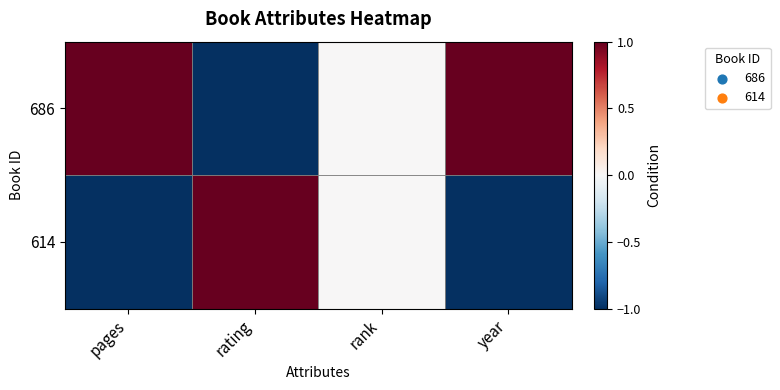

Which has a higher value, year or rank?

year